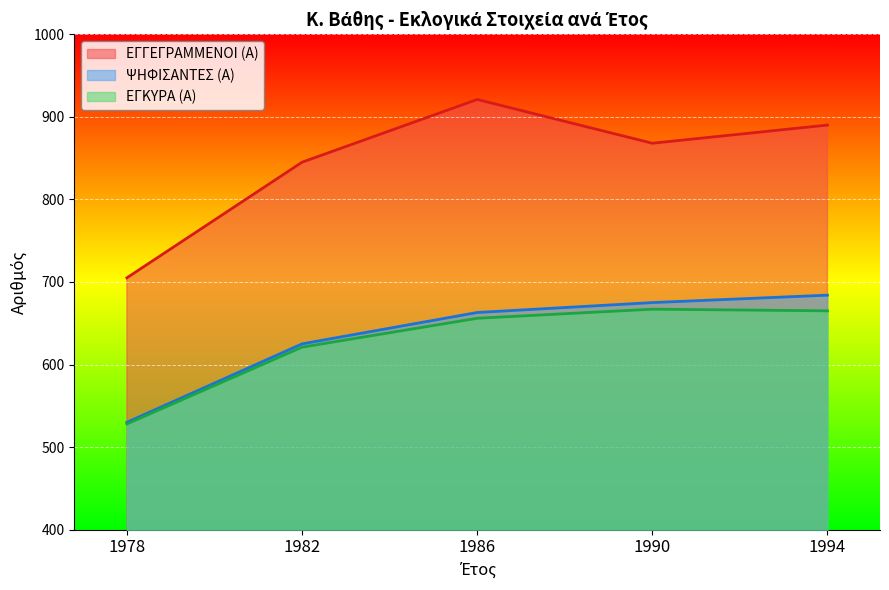

How many values in the ΨΗΦΙΣΑΝΤΕΣ (Α) series are below 663?

2